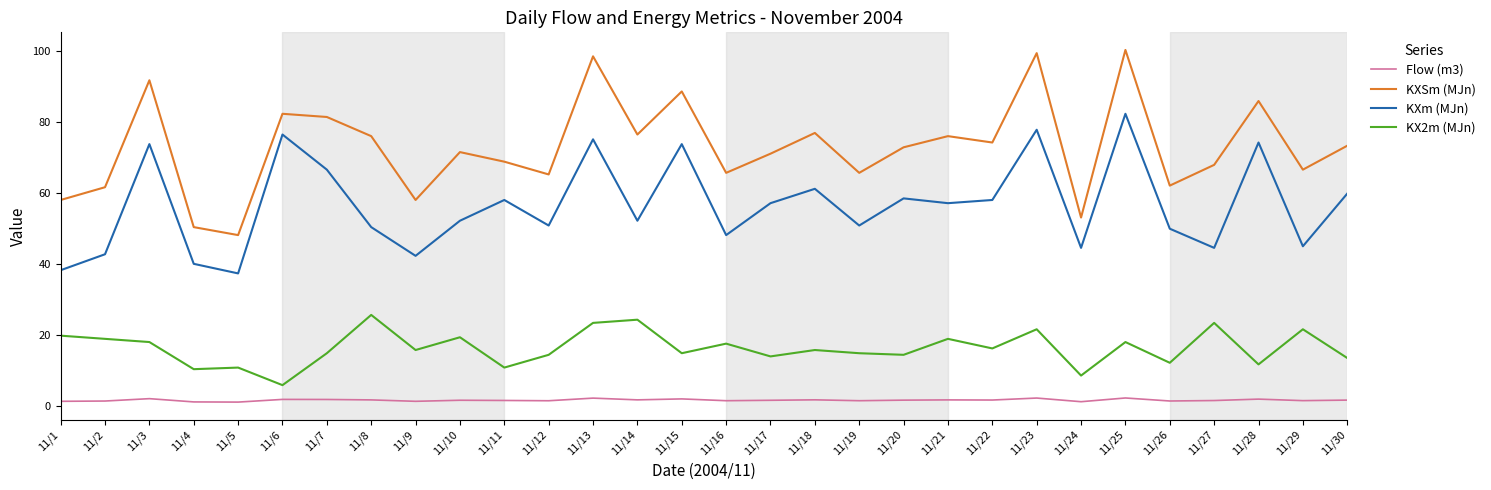

At which label does KX2m (MJn) reach its minimum?

11/6